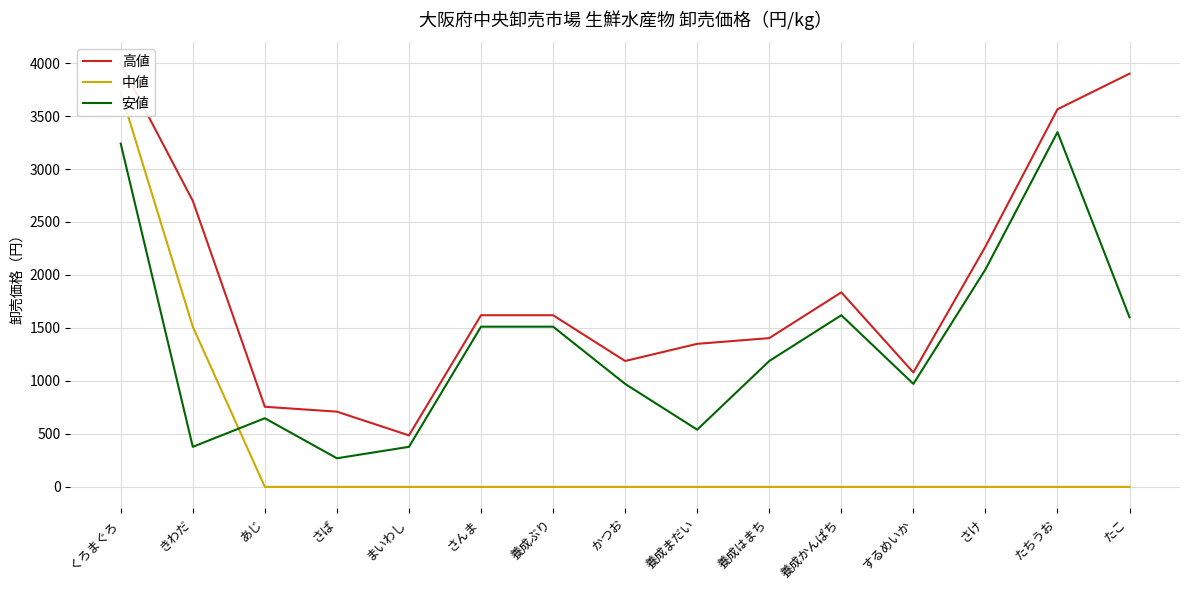

What is the difference between the maximum and minimum values in the 中値 series?

3726